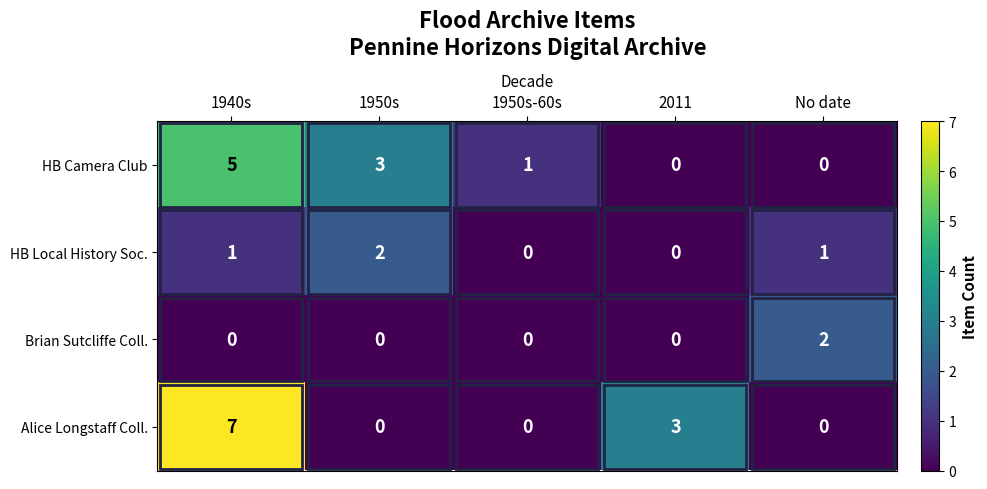

At how many categories does at least one series exceed 6?

1